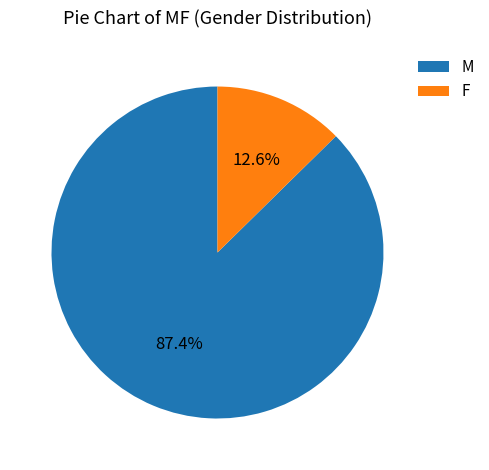

To the nearest percent, what is the difference between the largest and smallest slice percentages?

75%